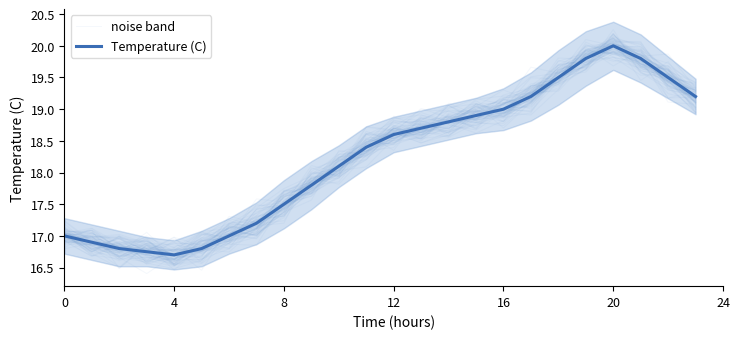

Reading left to right, list all the values displayed in this chart.

noise band: 17.1	16.9	16.9	16.9	16.7	16.8	17.2	17.3	17.4	17.9	18.0	18.3	18.6	18.5	18.6	18.8	18.9	19.2	19.4	19.6	20.2	19.8	19.5	19.0
Temperature (C): 17.0	16.9	16.8	16.8	16.7	16.8	17.0	17.2	17.5	17.8	18.1	18.4	18.6	18.7	18.8	18.9	19.0	19.2	19.5	19.8	20.0	19.8	19.5	19.2